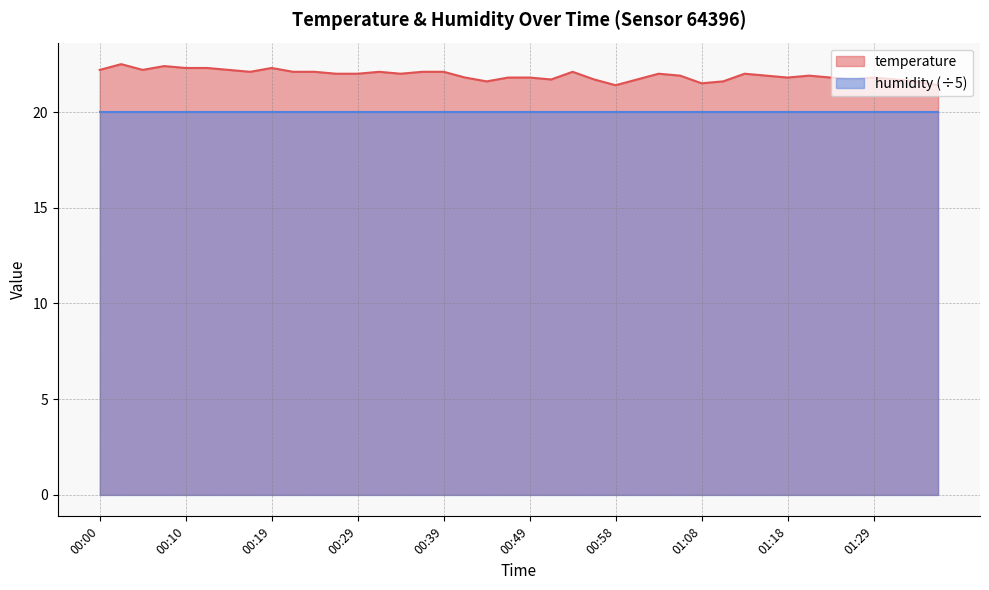

What is the label of the 39th point from the left?

01:33